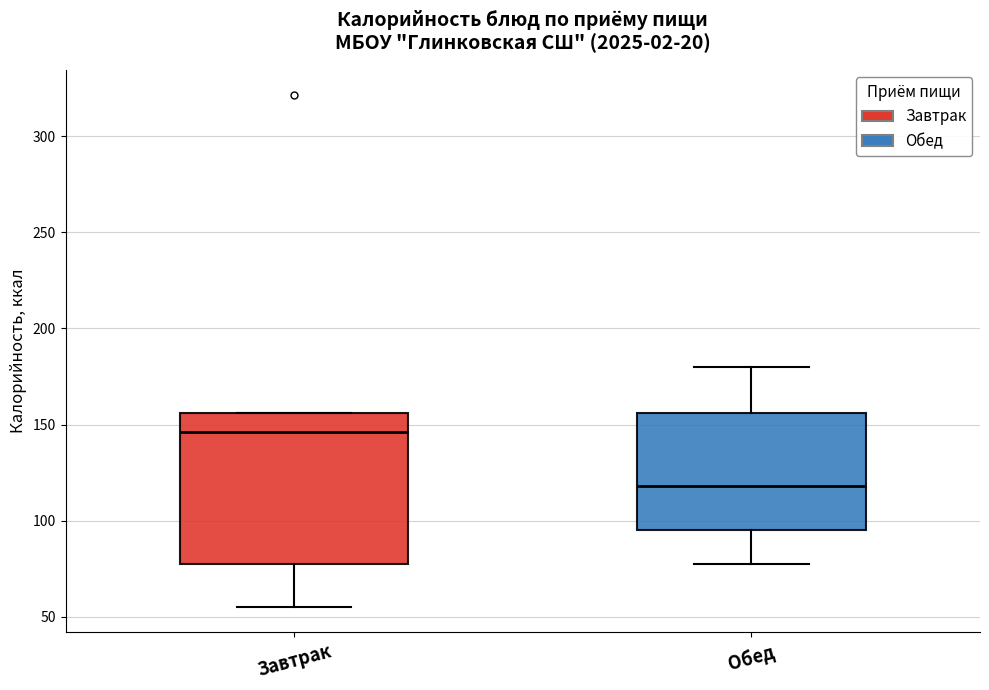

Which box has the lowest median line?

Обед